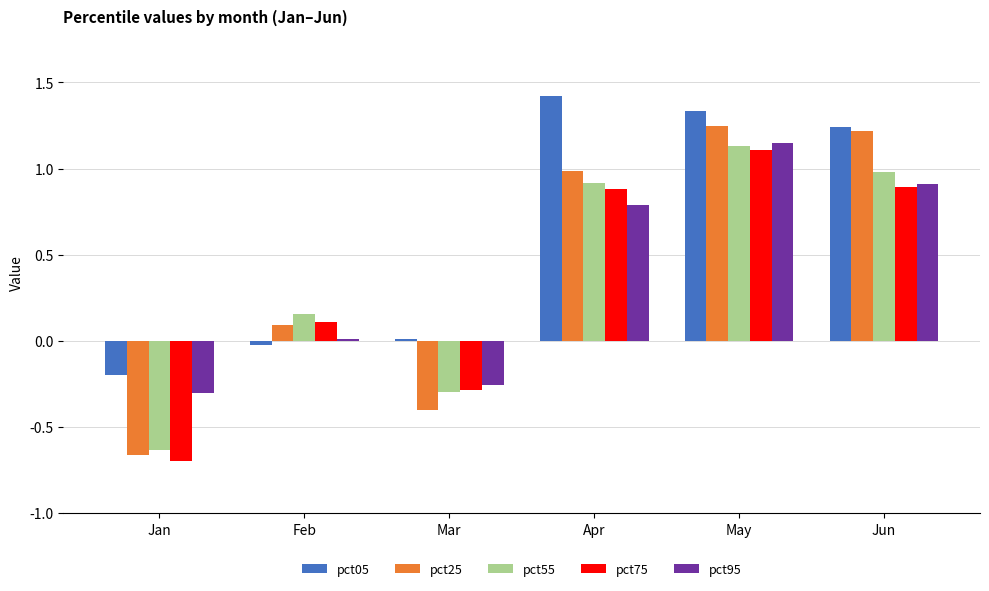

Which label corresponds to the smallest value in the chart?

Jan